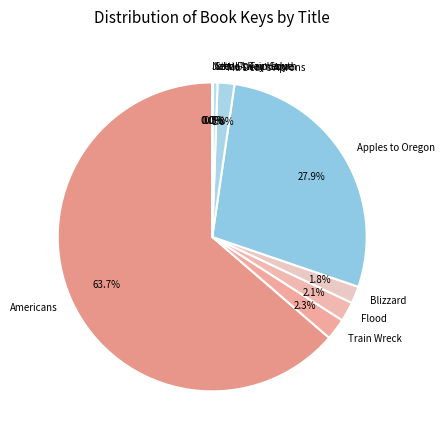

Does Americans represent more than half of the total?

Yes